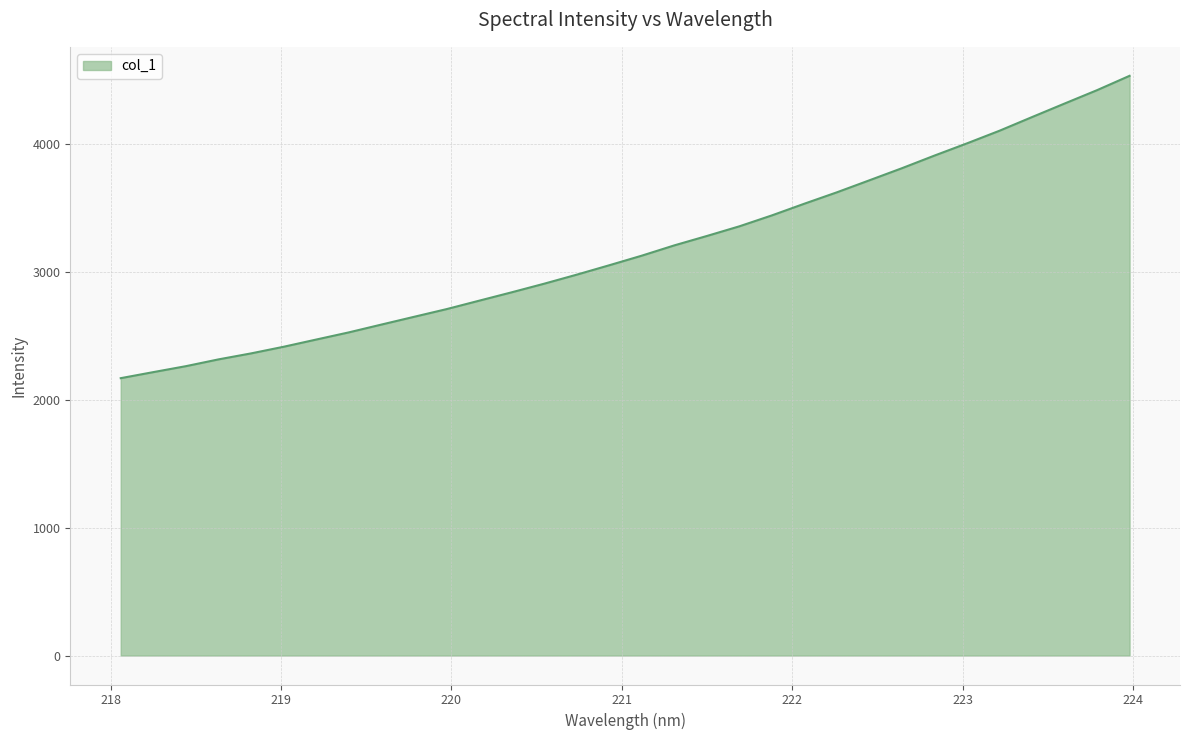

What is the smallest value displayed?

2170.6